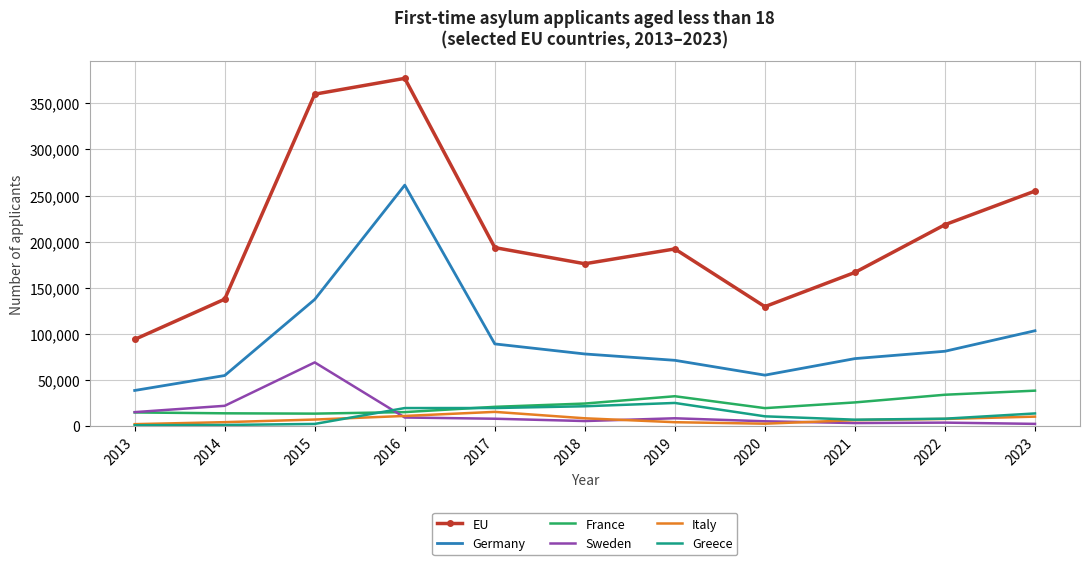

Which series has the largest range (max minus min)?

EU